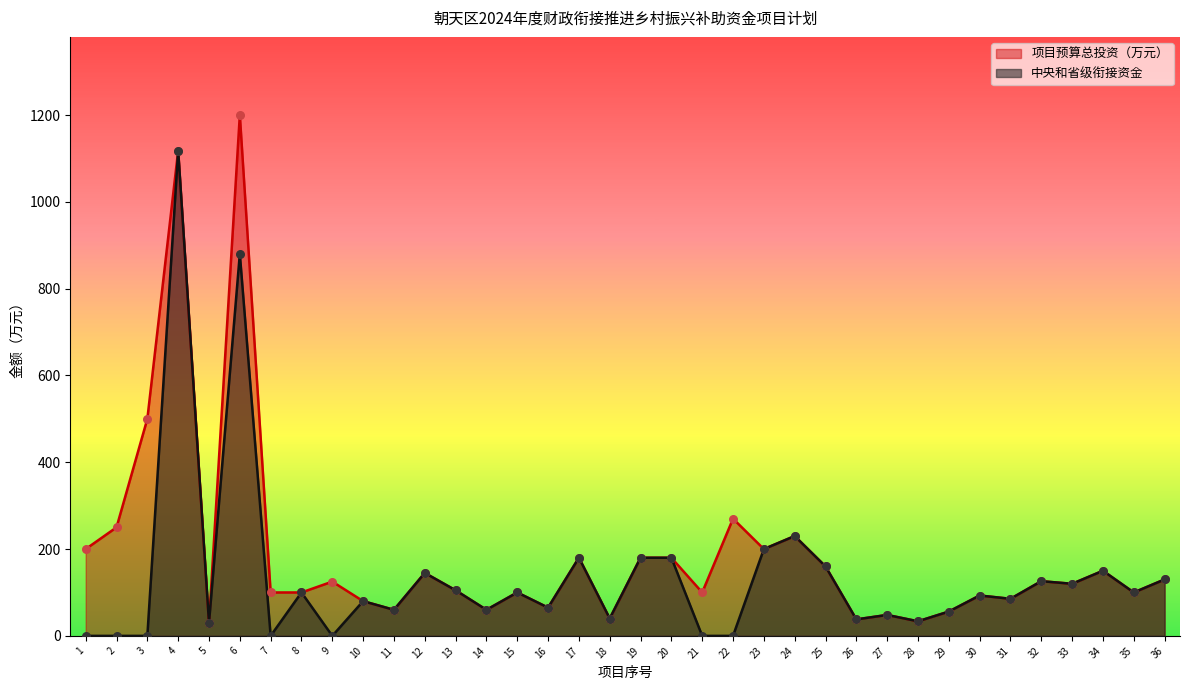

What is the total value across all series at 20?

360.0